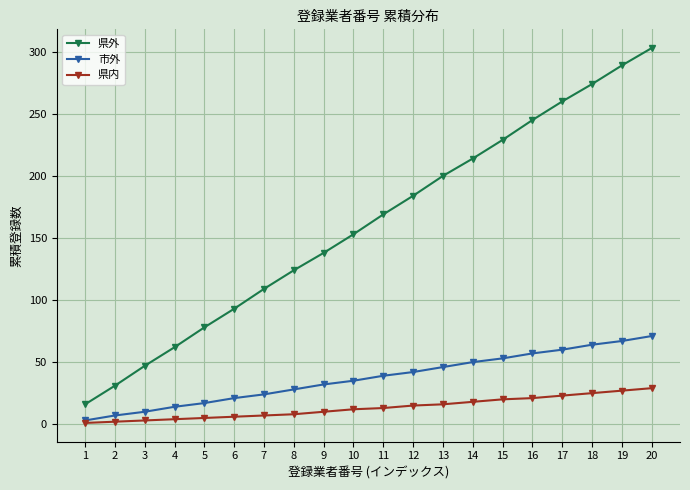

What is the difference between the maximum and second lowest values in the 県内 series?

27